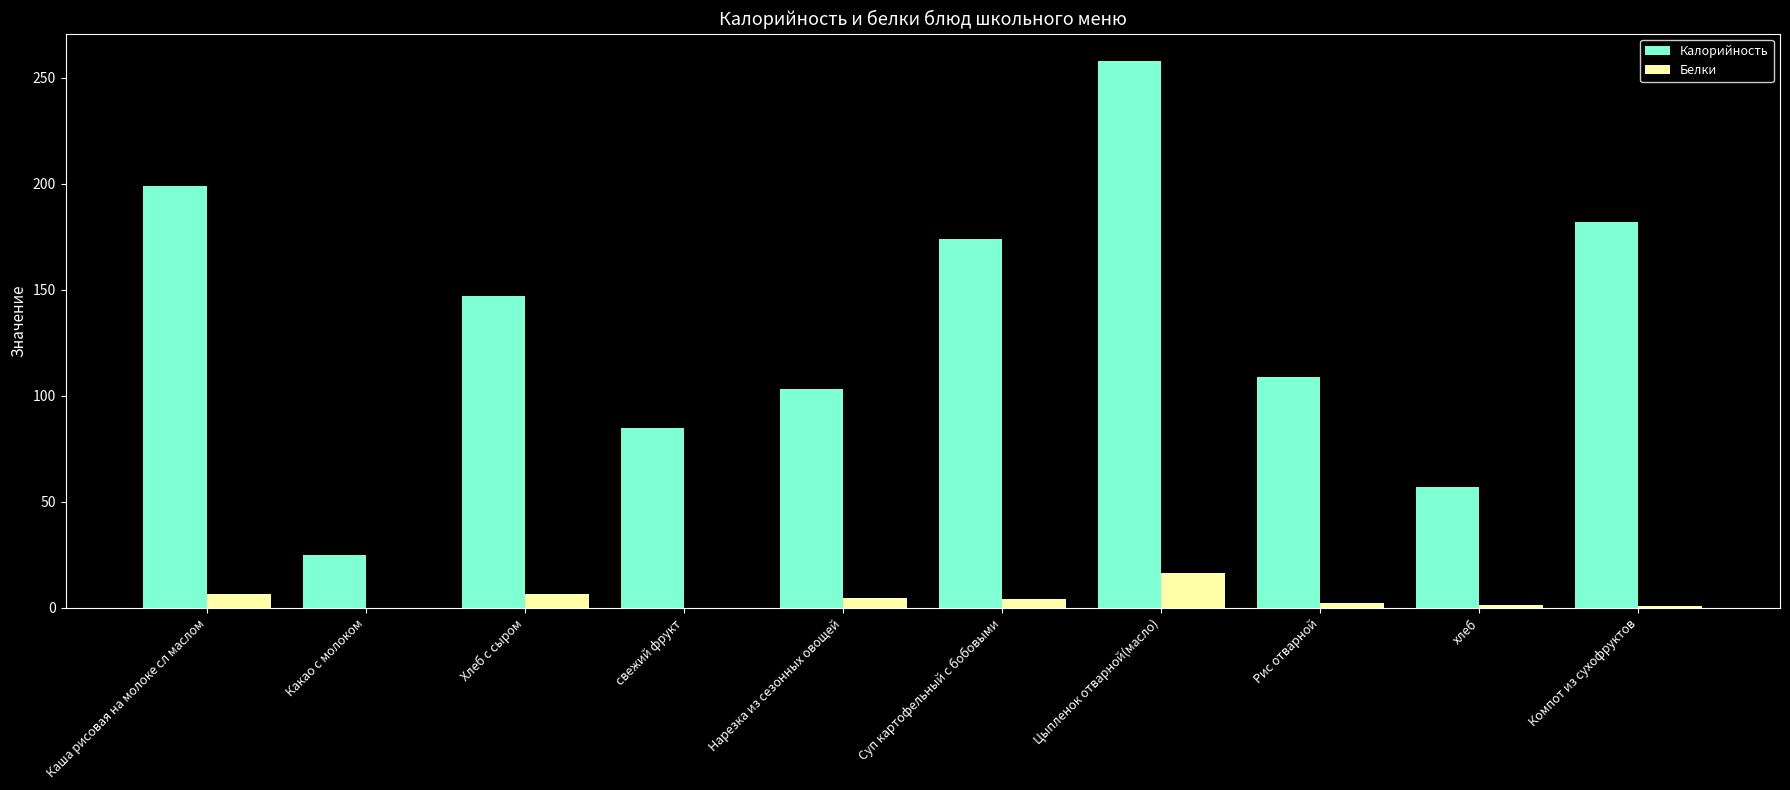

How many values in the Калорийность series exceed 147?

5